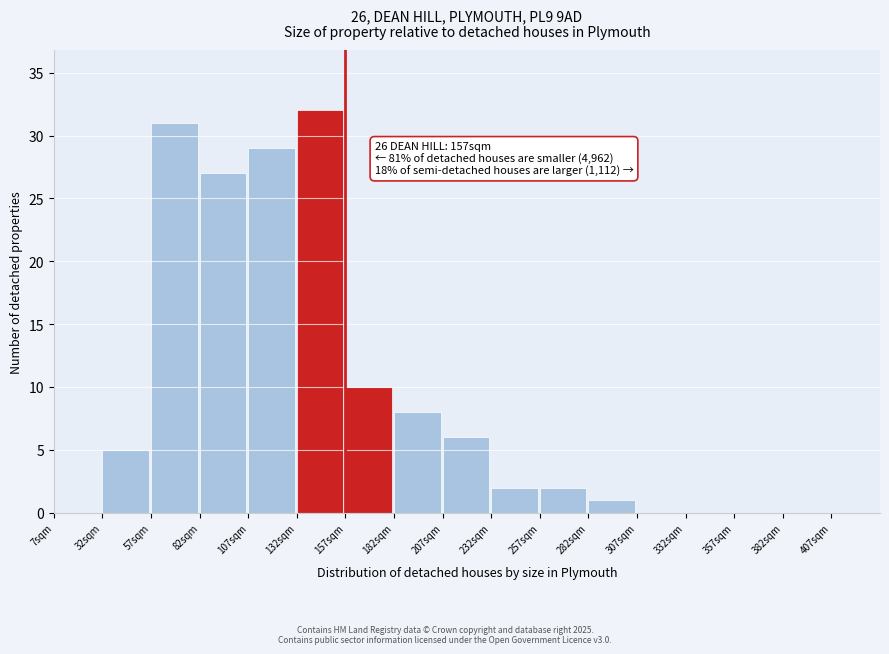

Reading left to right, extract all data points from this chart.

7sqm=0	32sqm=5	57sqm=31	82sqm=27	107sqm=29	132sqm=32	157sqm=10	182sqm=8	207sqm=6	232sqm=2	257sqm=2	282sqm=1	307sqm=0	332sqm=0	357sqm=0	382sqm=0	407sqm=0